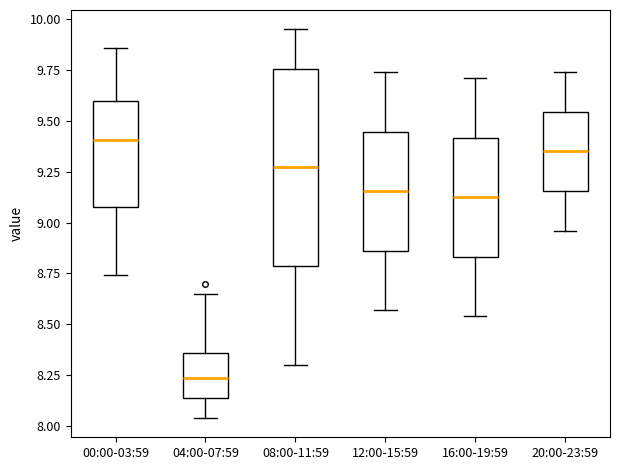

Comparing the boxes themselves (not the whiskers), which one is the tallest?

08:00-11:59